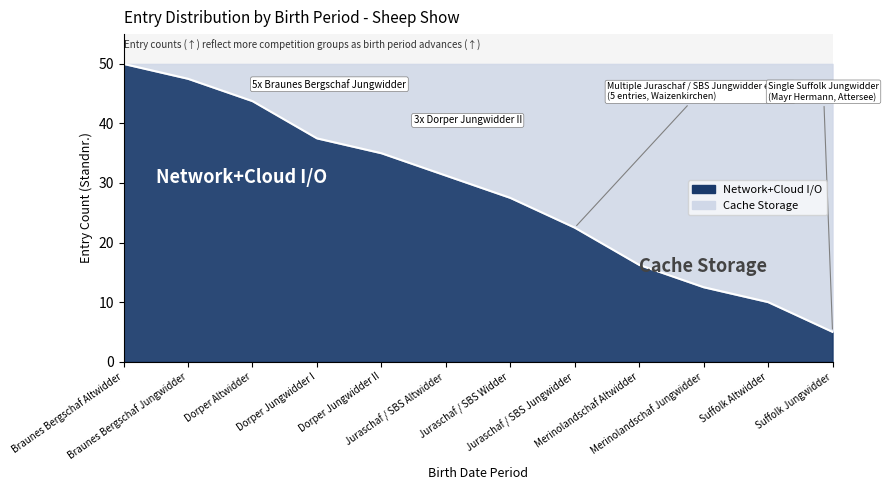

What is the maximum value shown in the chart?

50.0